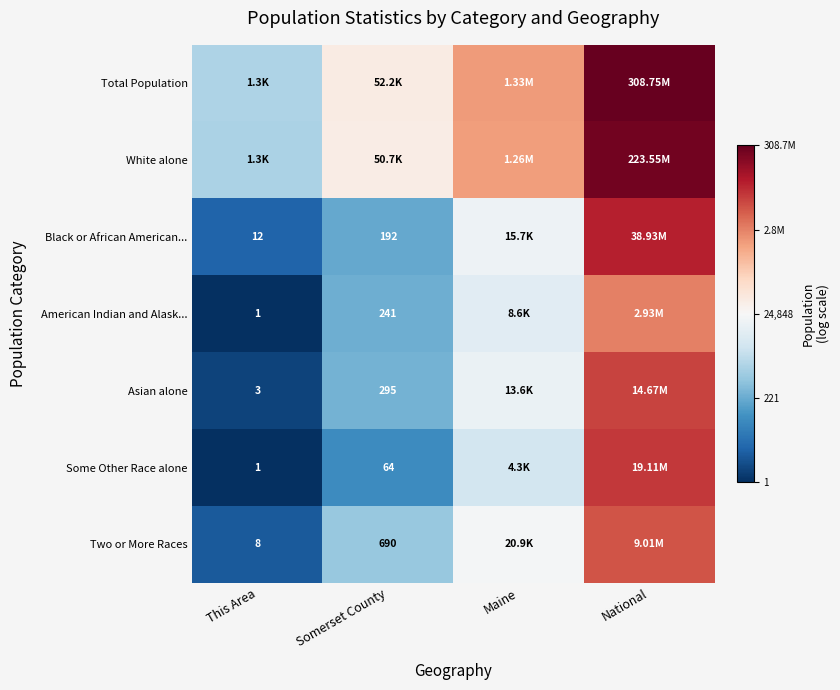

Is the value of Some Other Race alone at Somerset County greater than the value of Two or More Races at Somerset County?

No